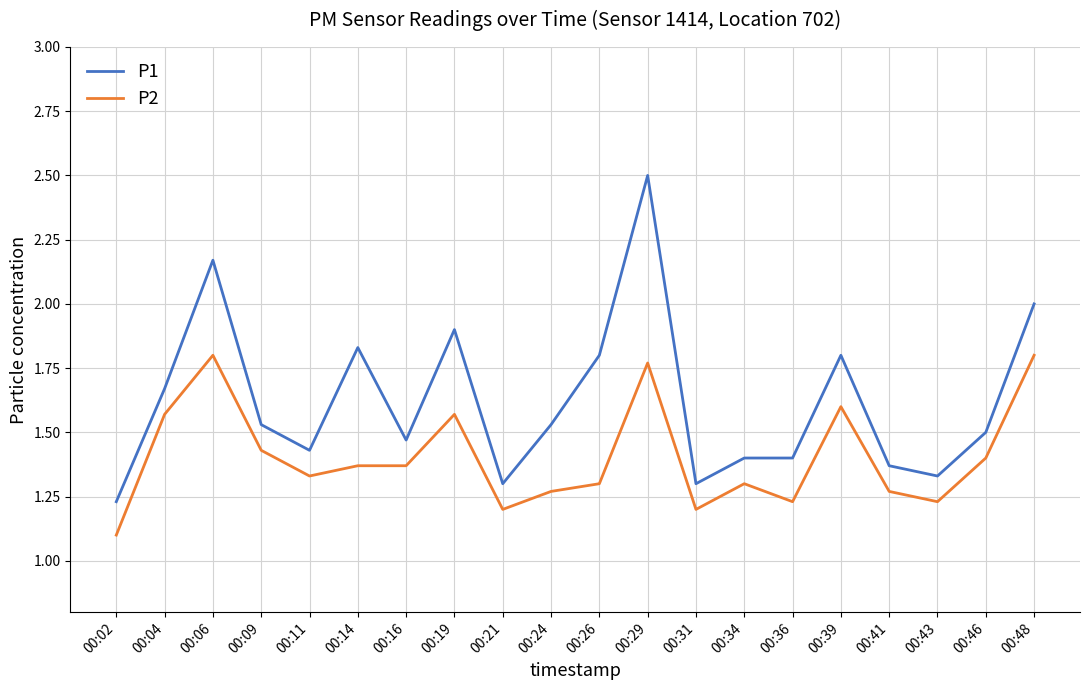

Which series changed the most between 00:29 and 00:43?

P1